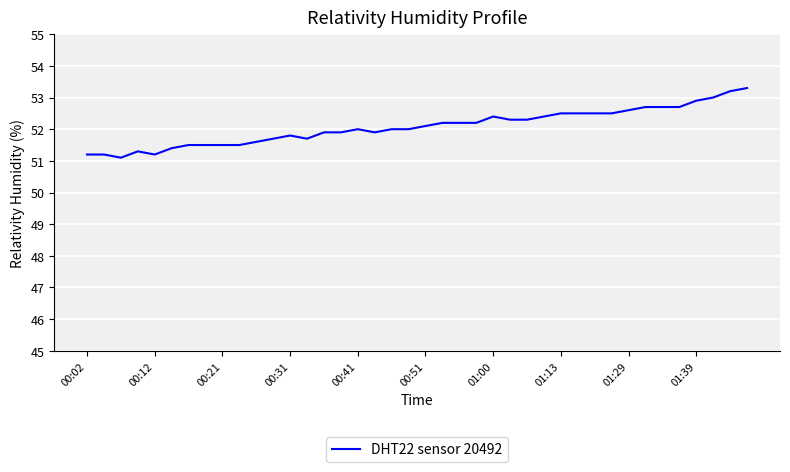

Count the number of data series in this chart.

1